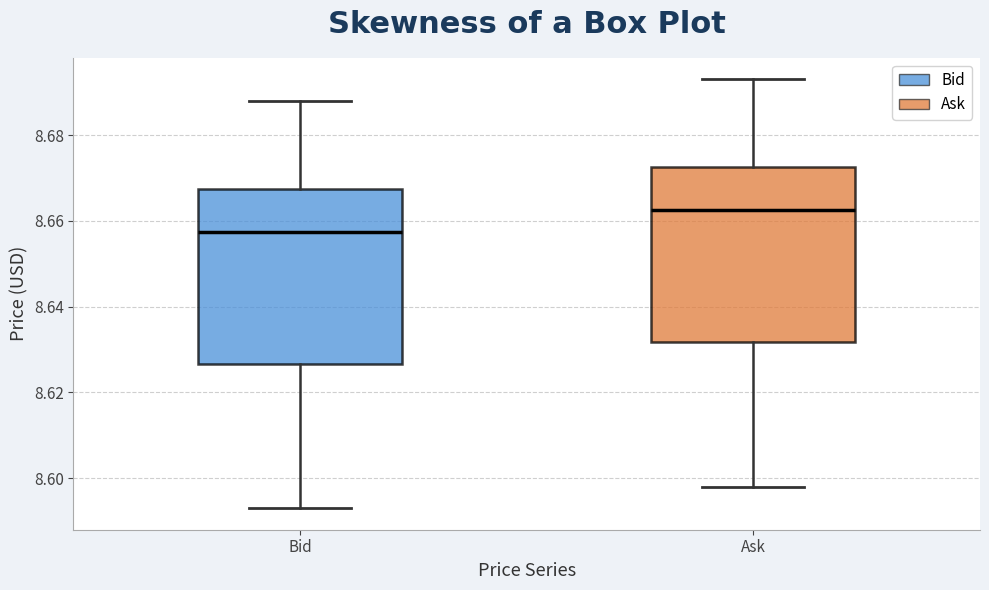

Reading left to right, transcribe this box plot: for each box, give where its median line is, the range the box spans, and where its two whiskers end, as read against the y-axis. The values are not printed on the chart, so give them approximately, as read against the axis.

Bid: median 8.658, box 8.626 to 8.668, whiskers 8.594 to 8.688
Ask: median 8.662, box 8.632 to 8.672, whiskers 8.598 to 8.694